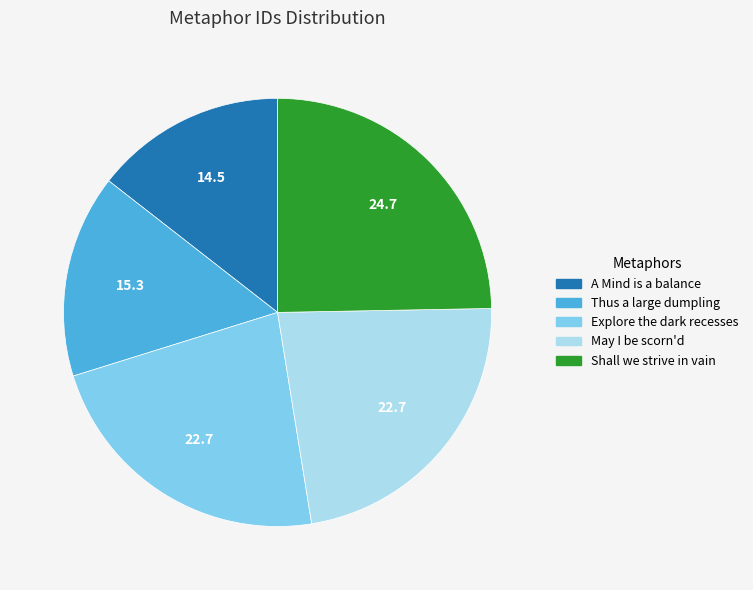

Is it true that May I be scorn'd is 23% of the pie?

True